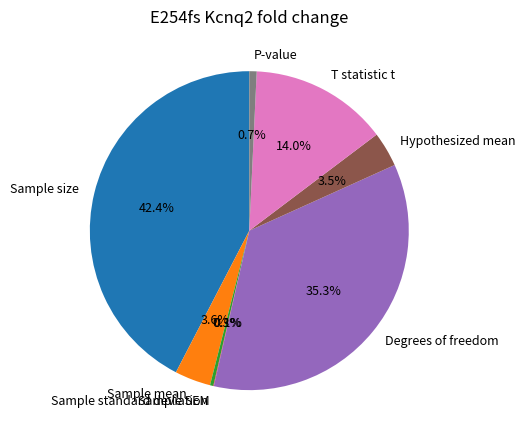

How much of the chart is everything except Sample standard deviation?

99.7%